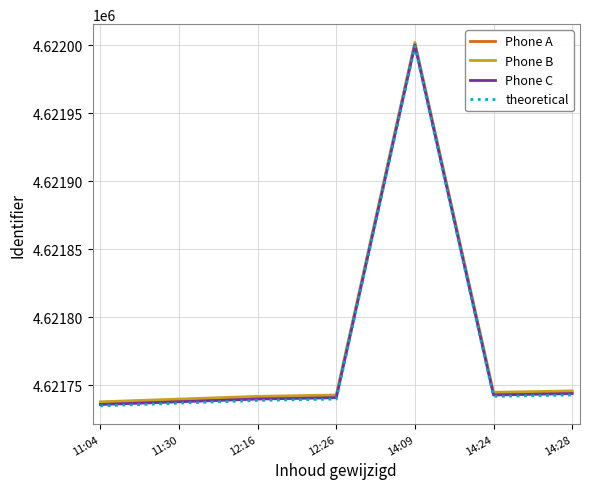

What is the total value across all series at 12:26?

18486966